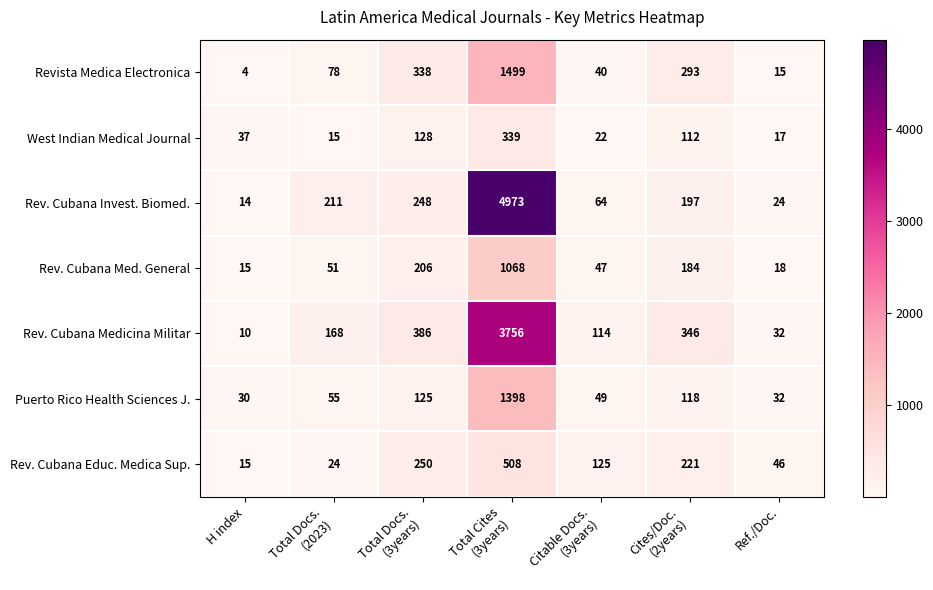

What is the total value across all series at Citable Docs.
(3years)?

461